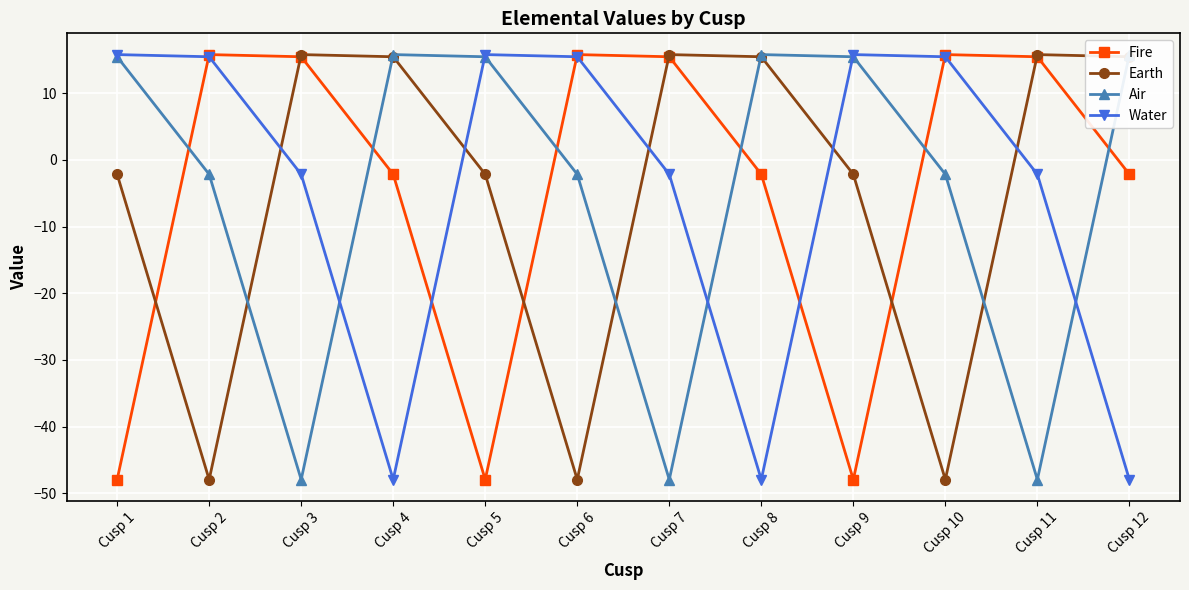

Rank the series by their maximum value, from lowest to highest.

Fire, Earth, Air, Water